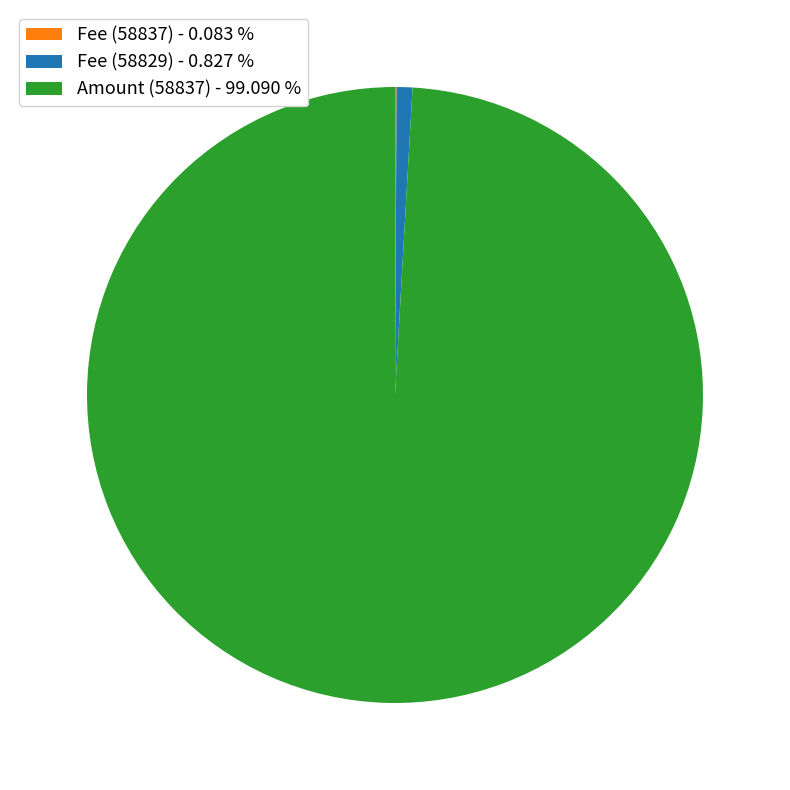

The Amount (58837) slice represents 99% of the pie. True or false?

True